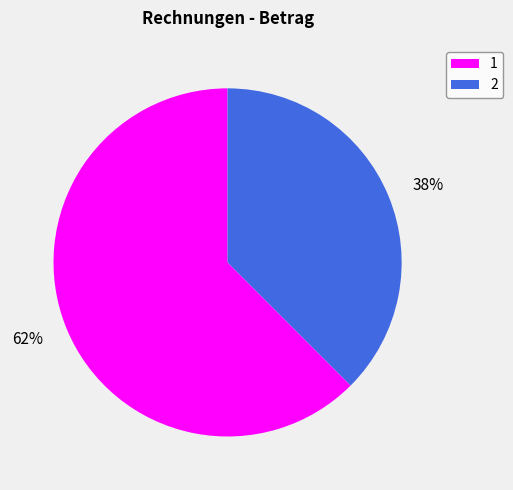

Count the number of slices in the pie.

2